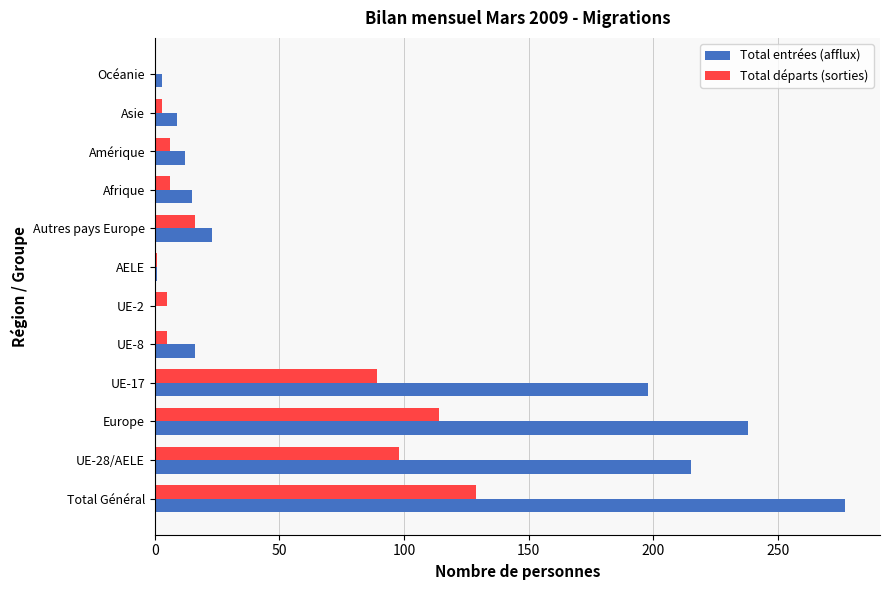

Which series has the widest spread of values?

Total entrées (afflux)